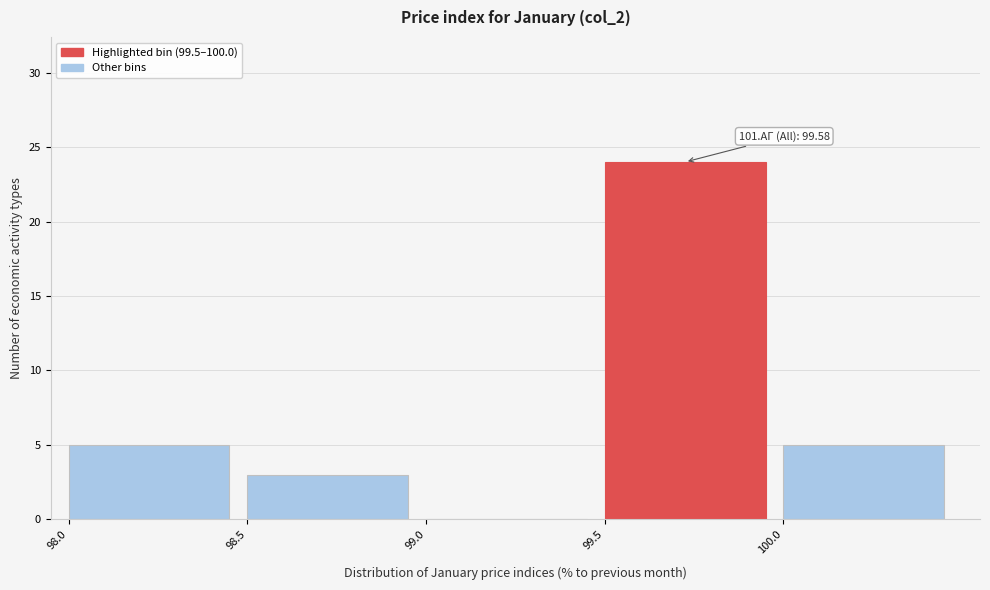

Which range on the x-axis has the tallest bar?

99.5 to 100.0